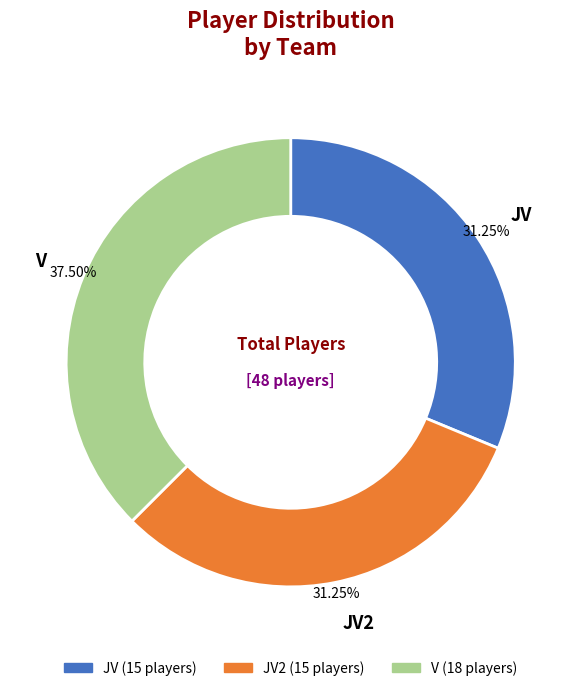

Is there a majority slice in this chart?

No